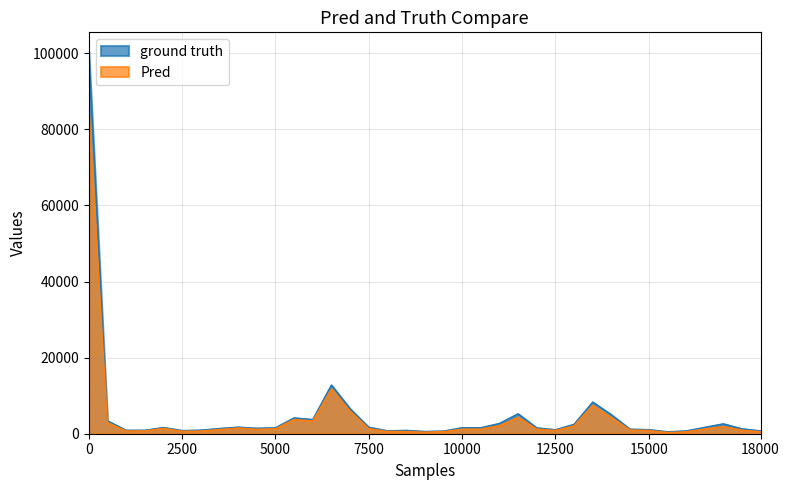

What is the difference between the maximum and minimum values in the Pred series?

83667